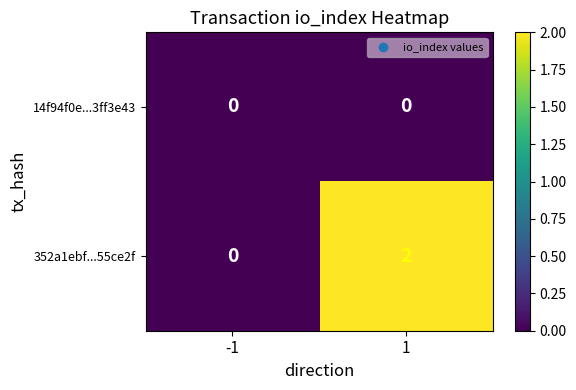

True or false: 352a1ebf...55ce2f has a value of 0 at -1.

True